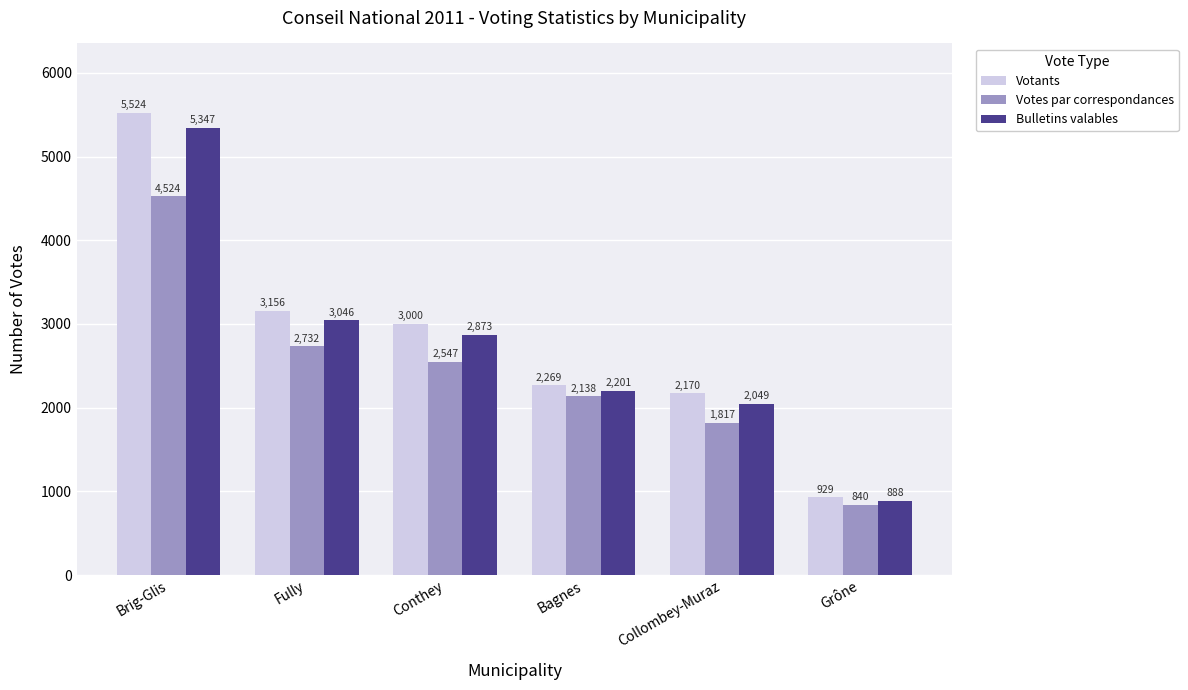

Count the number of categories in the chart.

6